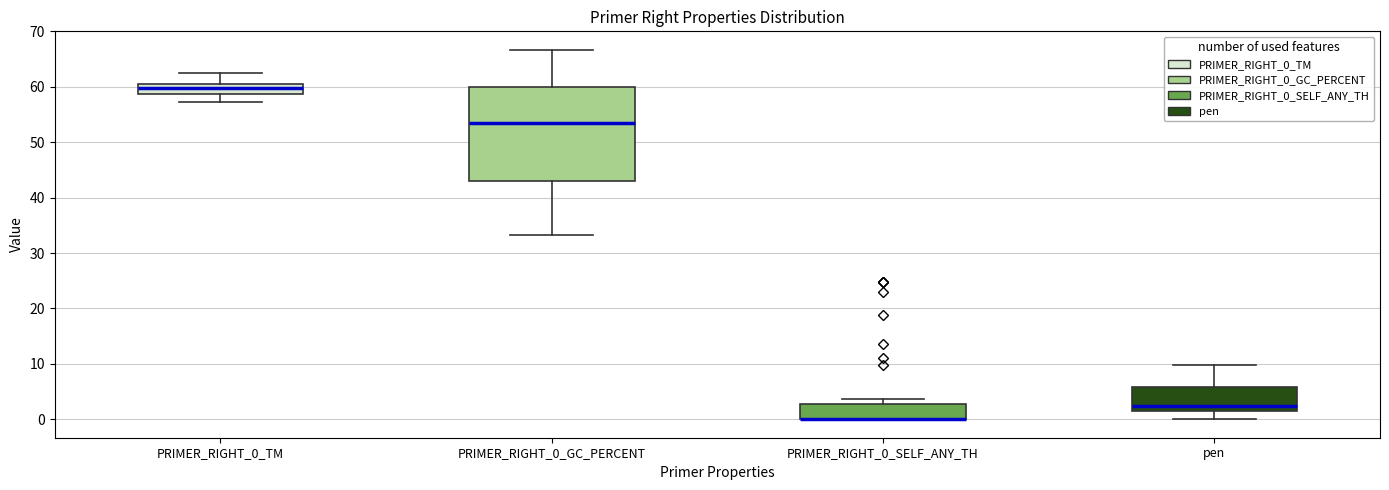

Where is the lower edge of the box for PRIMER_RIGHT_0_SELF_ANY_TH on the y-axis? The values are not printed on the chart, so give them approximately, as read against the axis.

0